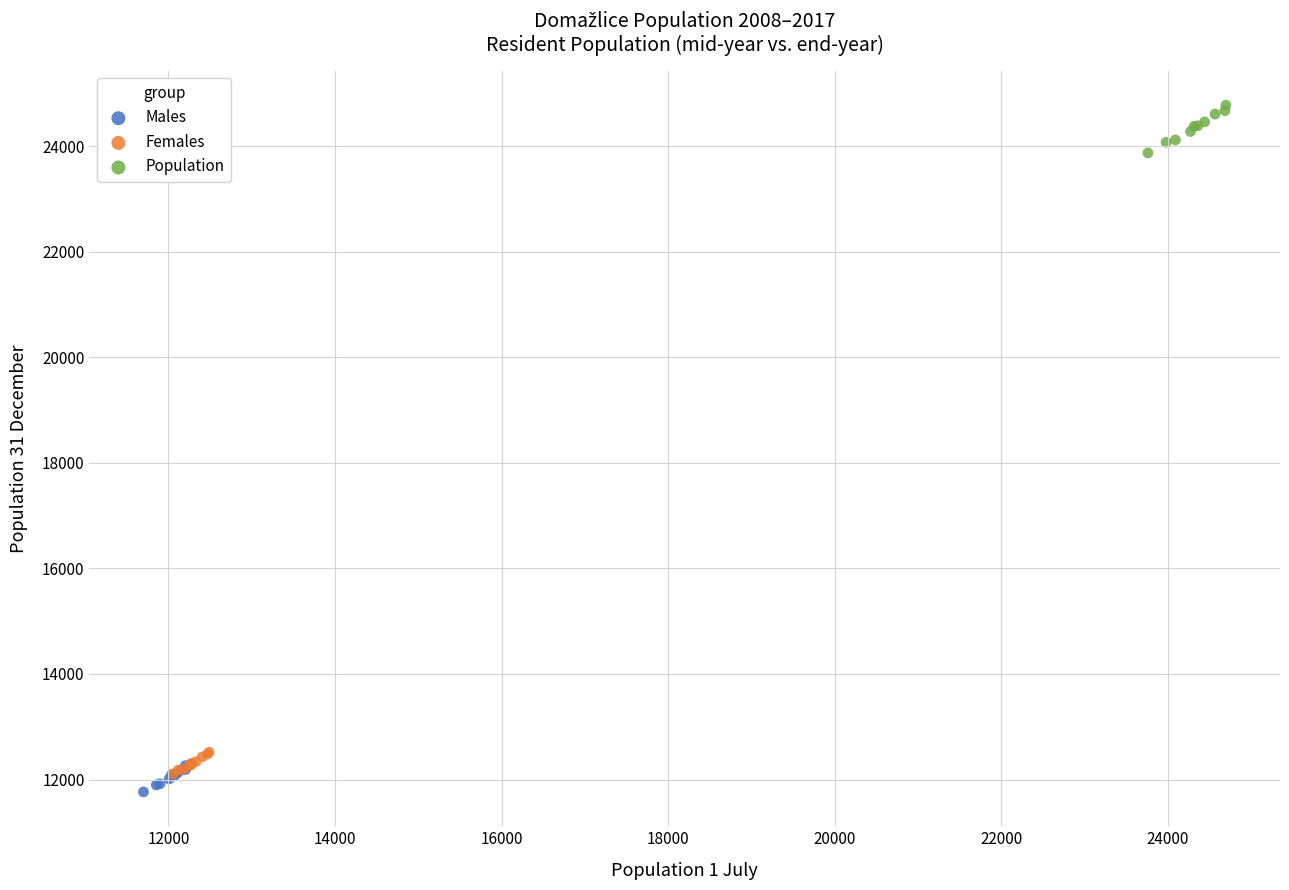

Which series contains the highest Y value?

Population